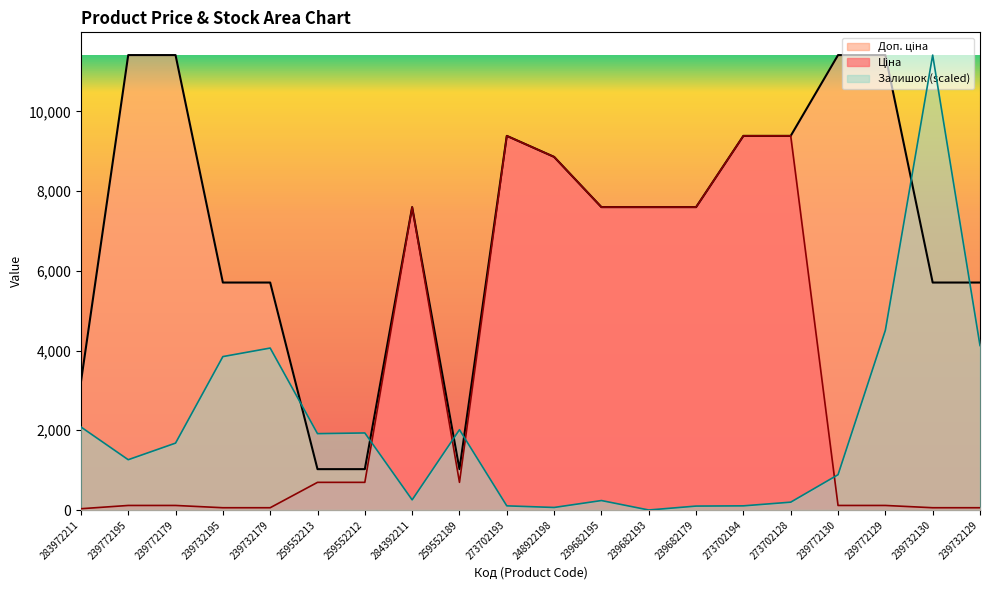

Between 259552212 and 239732130, which series saw the biggest shift?

Залишок (scaled)